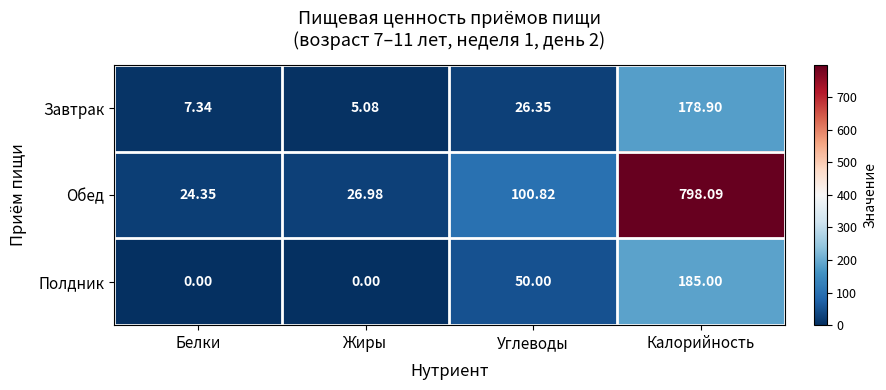

Which category has the highest value across all series?

Калорийность